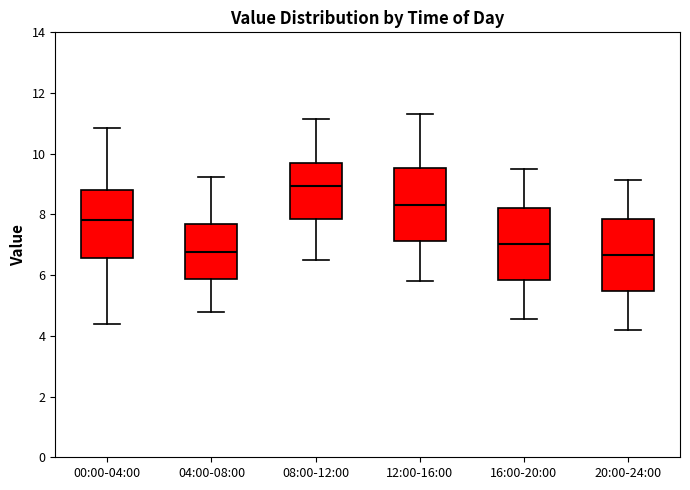

Reading left to right, transcribe this box plot: for each box, give where its median line is, the range the box spans, and where its two whiskers end, as read against the y-axis. The values are not printed on the chart, so give them approximately, as read against the axis.

00:00-04:00: median 7.8, box 6.6 to 8.8, whiskers 4.4 to 10.8
04:00-08:00: median 6.8, box 5.8 to 7.6, whiskers 4.8 to 9.2
08:00-12:00: median 9.0, box 7.8 to 9.6, whiskers 6.6 to 11.2
12:00-16:00: median 8.4, box 7.2 to 9.6, whiskers 5.8 to 11.4
16:00-20:00: median 7.0, box 5.8 to 8.2, whiskers 4.6 to 9.6
20:00-24:00: median 6.6, box 5.4 to 7.8, whiskers 4.2 to 9.2